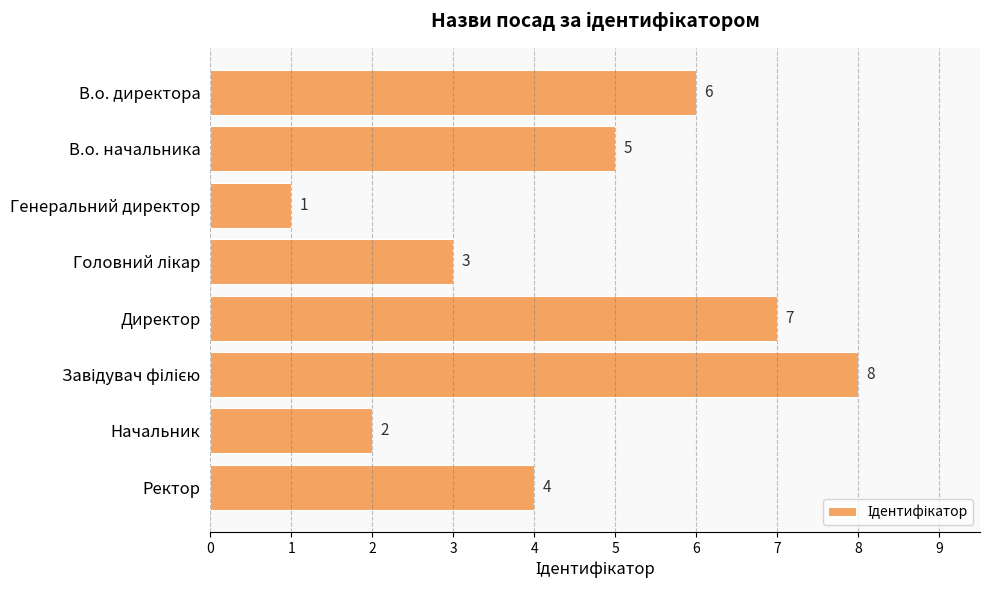

What is the sum of all values?

36